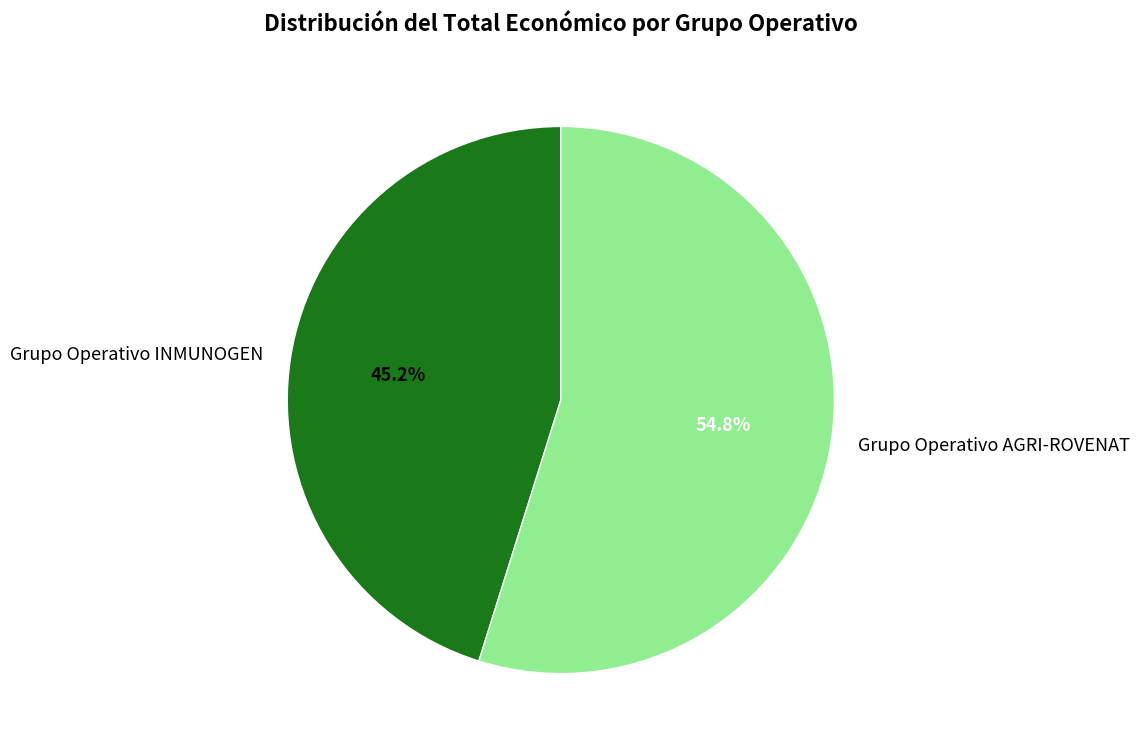

What percentage do Grupo Operativo AGRI-ROVENAT and Grupo Operativo INMUNOGEN together represent?

100.0%